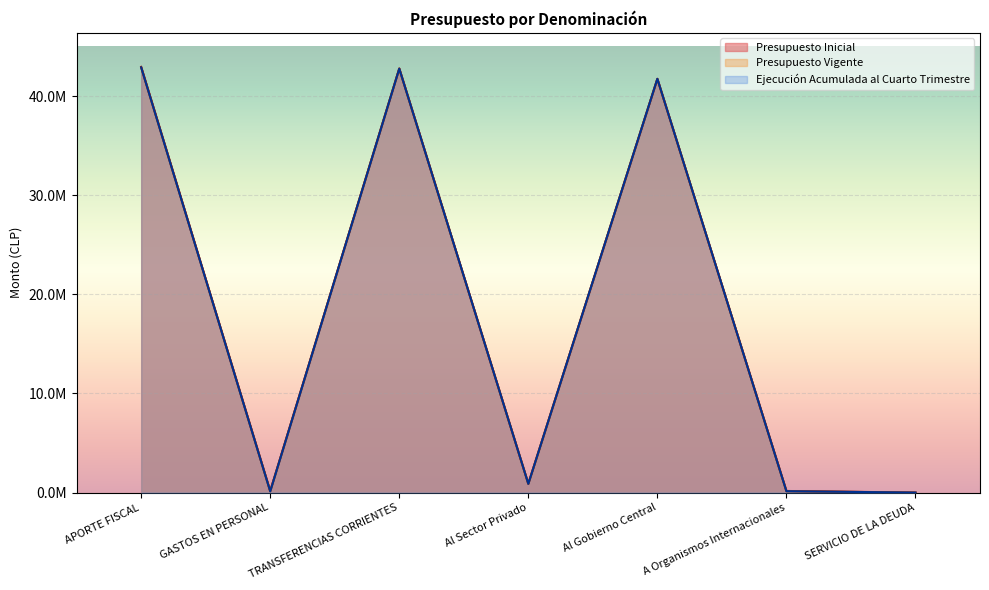

At which category does Ejecución Acumulada al Cuarto Trimestre reach its first local valley?

GASTOS EN PERSONAL